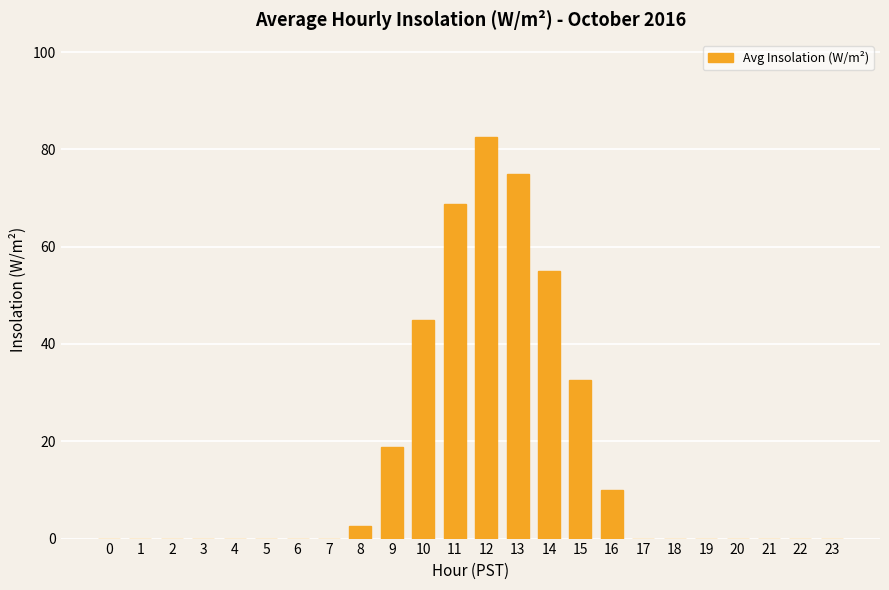

What is the sum of the values at 14 and 13?

130.0